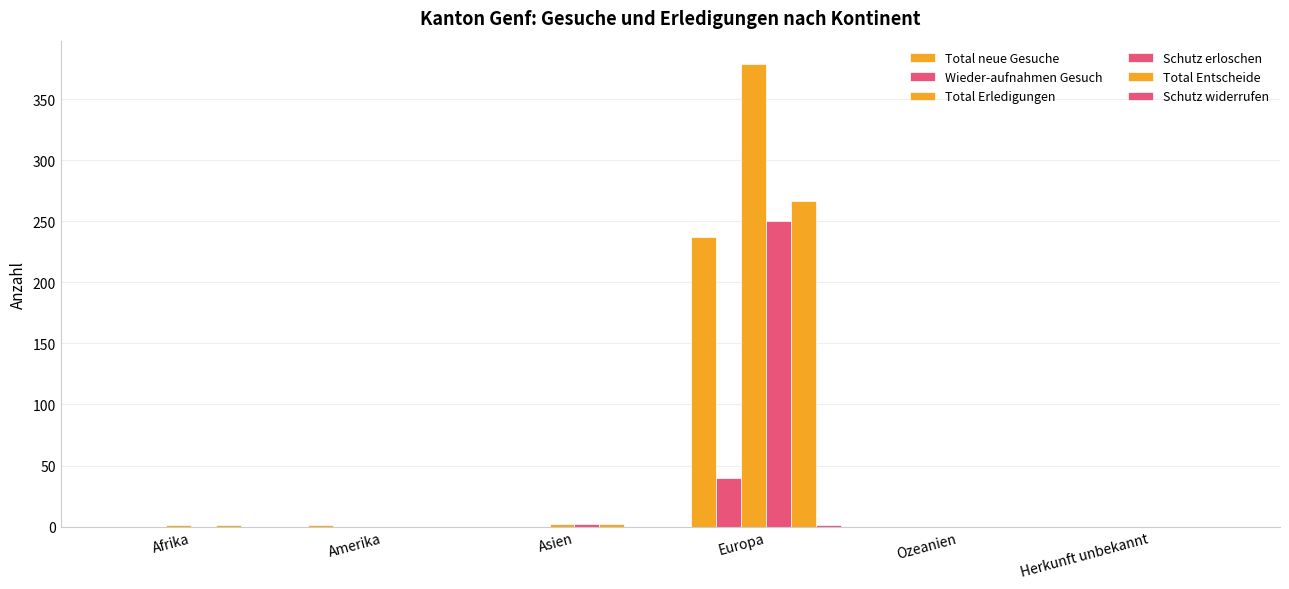

At which category is the sum across all series the highest?

Europa